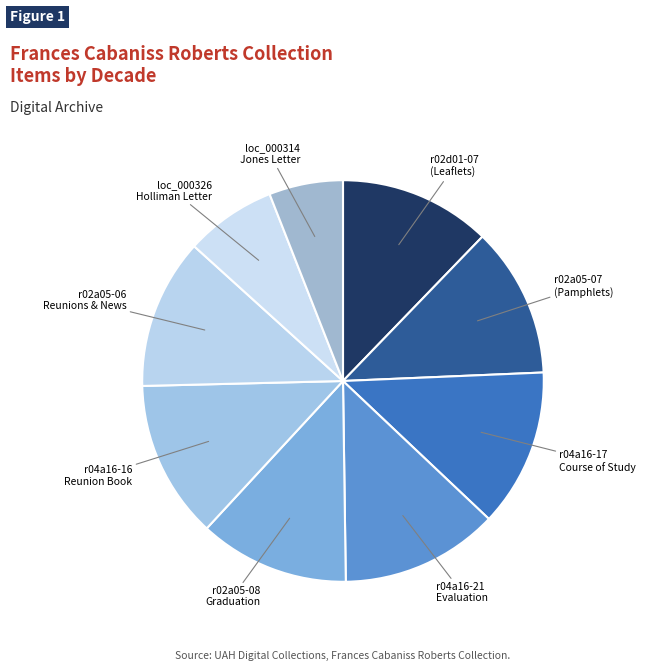

Count the number of slices in the pie.

9